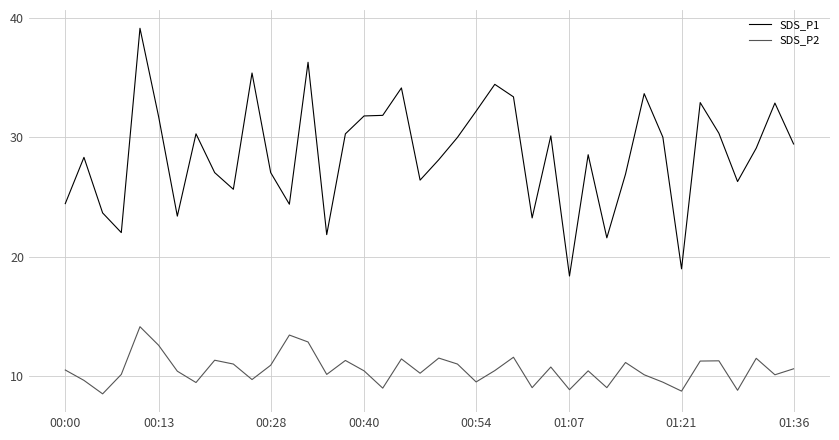

Which series has the largest total across all categories?

SDS_P1